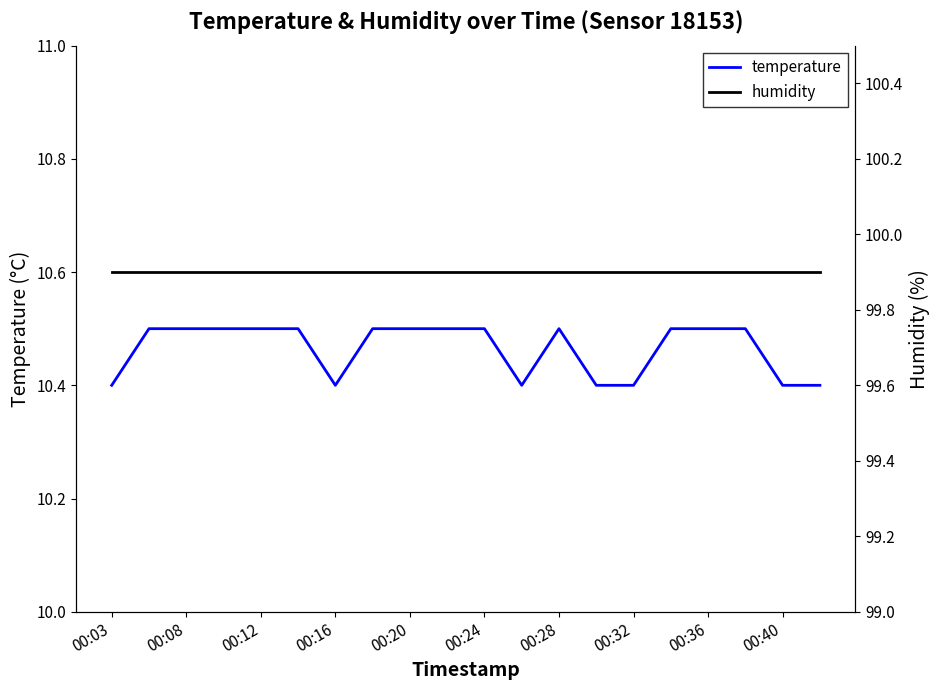

The temperature series shows 10.4 at 00:40. True or false?

True